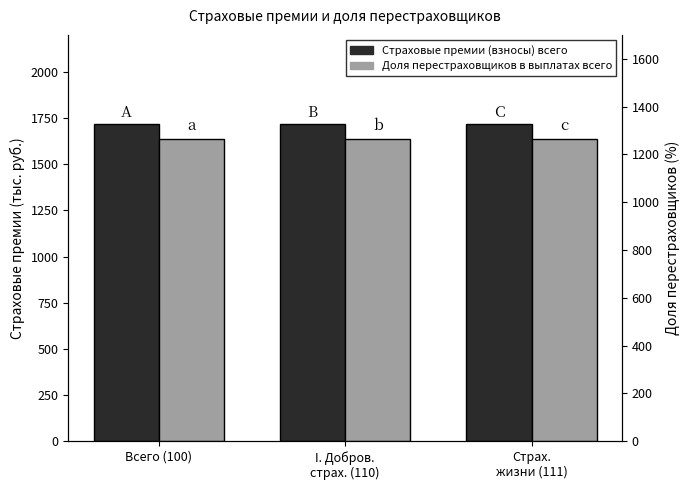

Rank the categories by Страховые премии (взносы) всего value from highest to lowest.

Всего (100), I. Добров.
страх. (110), Страх.
жизни (111)